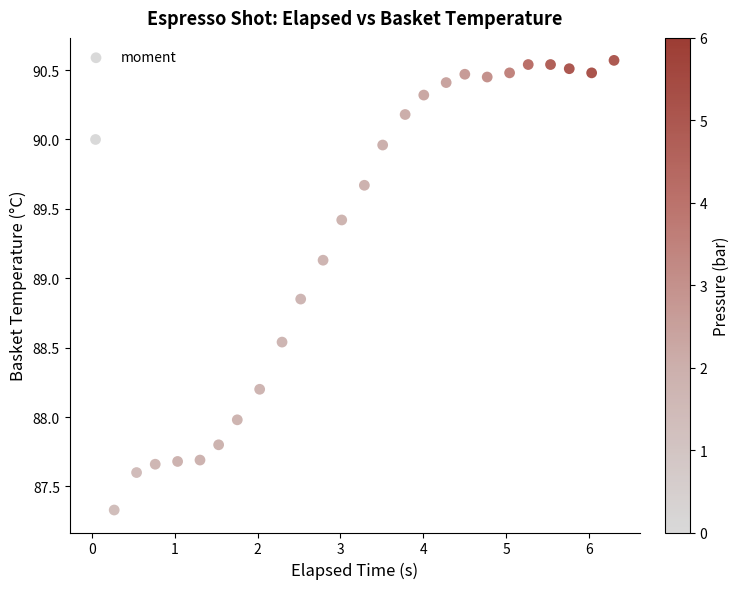

What is the range of X values (max minus min)?

6.3